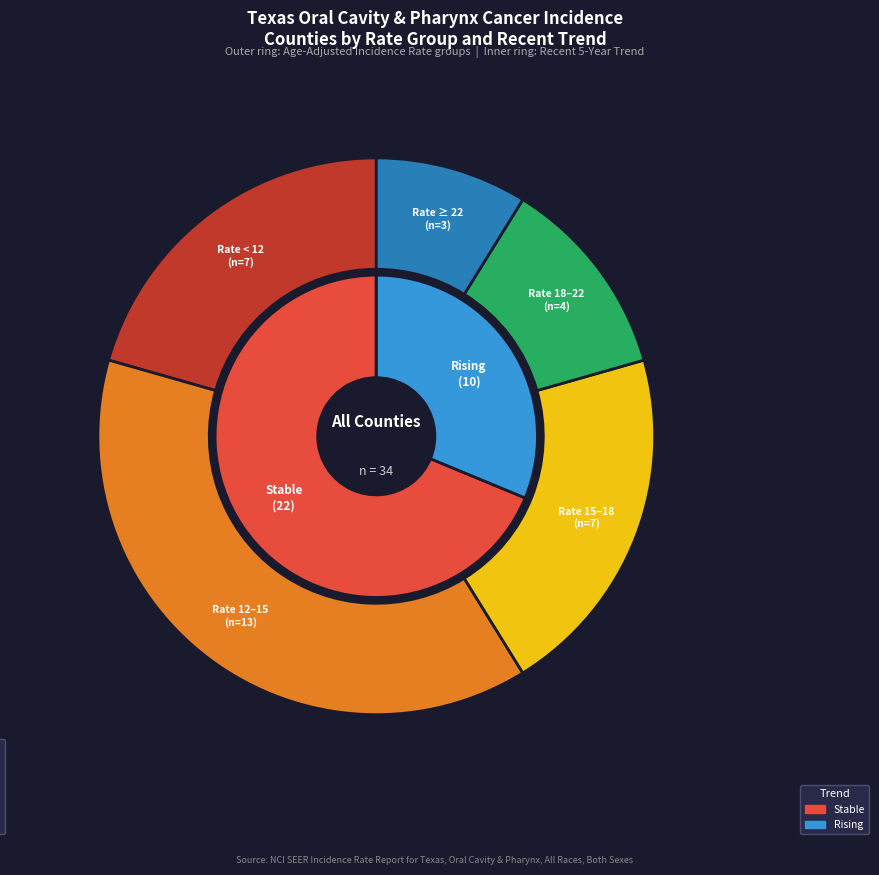

How many segments does this pie chart have?

3